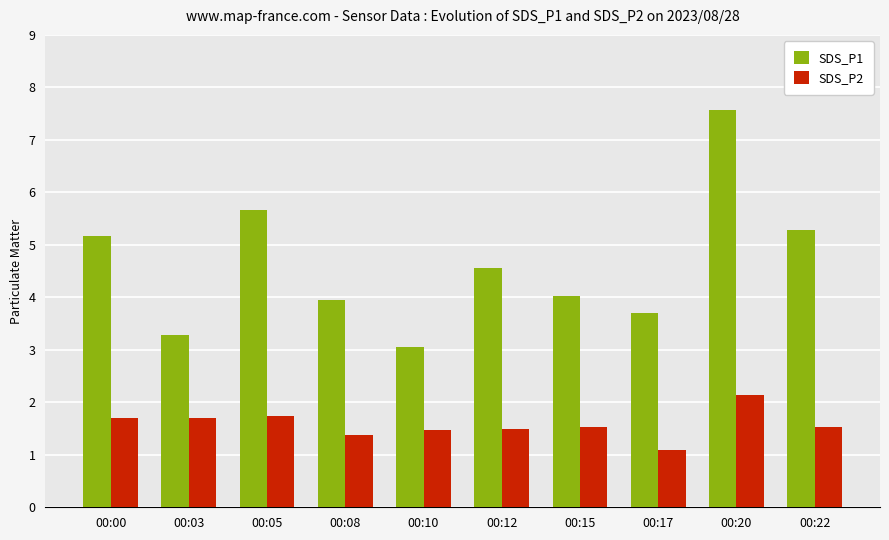

Is the value of SDS_P1 at 00:17 greater than the value of SDS_P2 at 00:03?

Yes